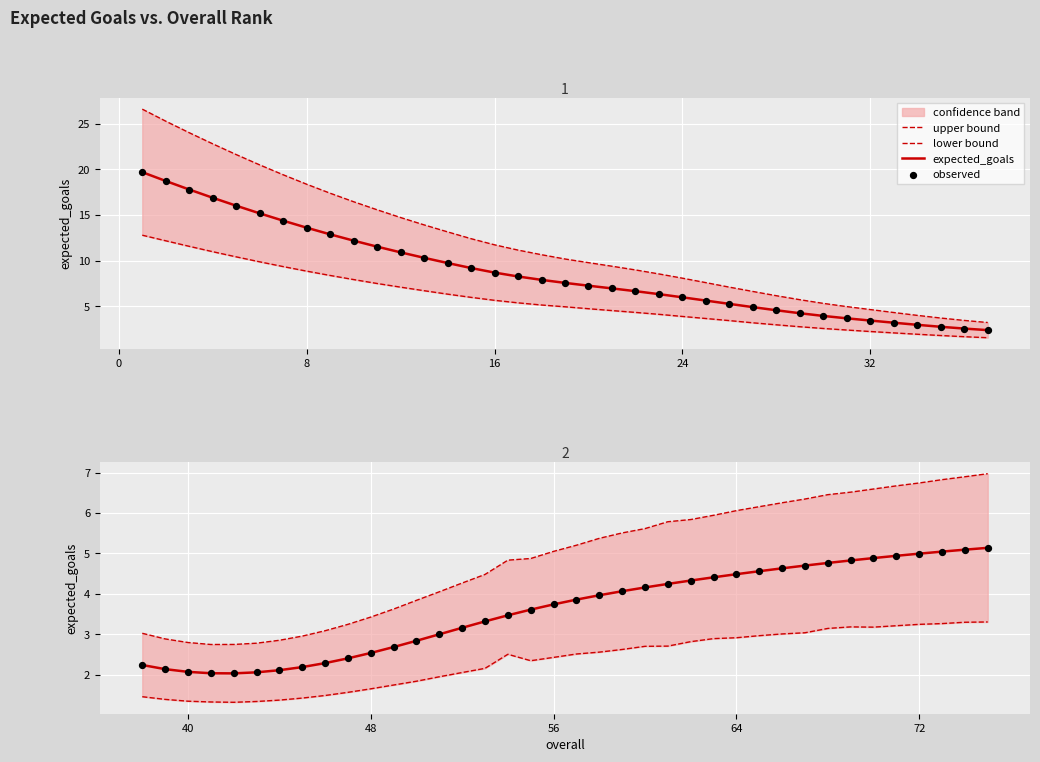

Which series has the widest spread of Y values?

upper bound